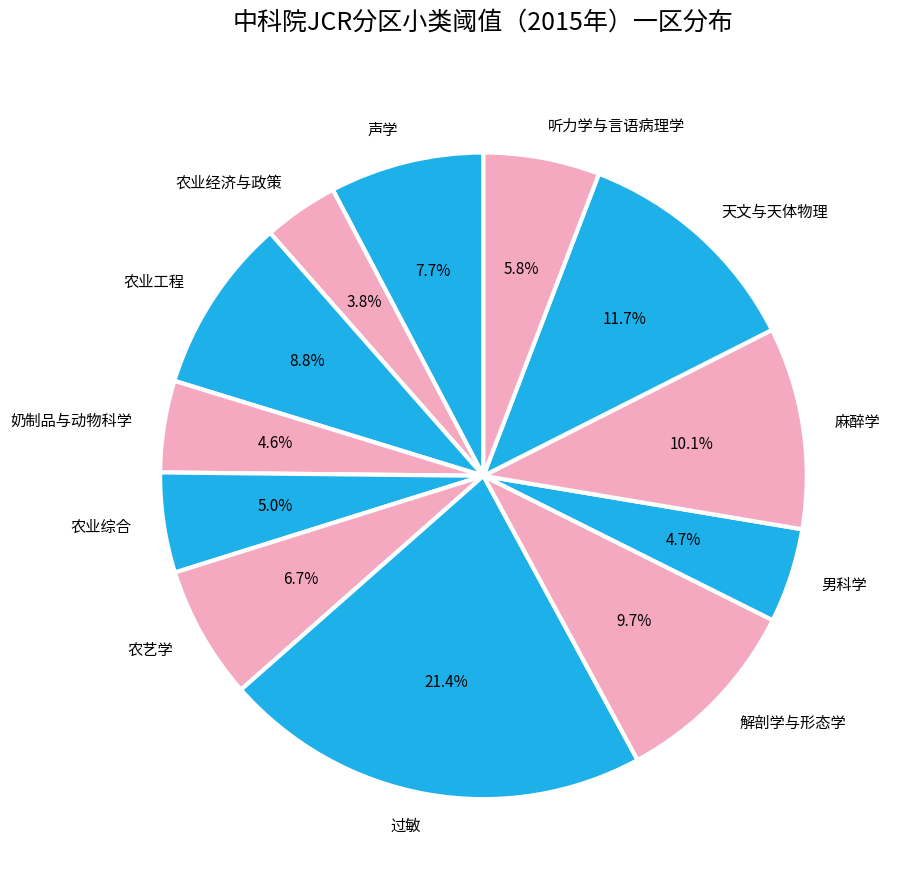

How many segments does this pie chart have?

12